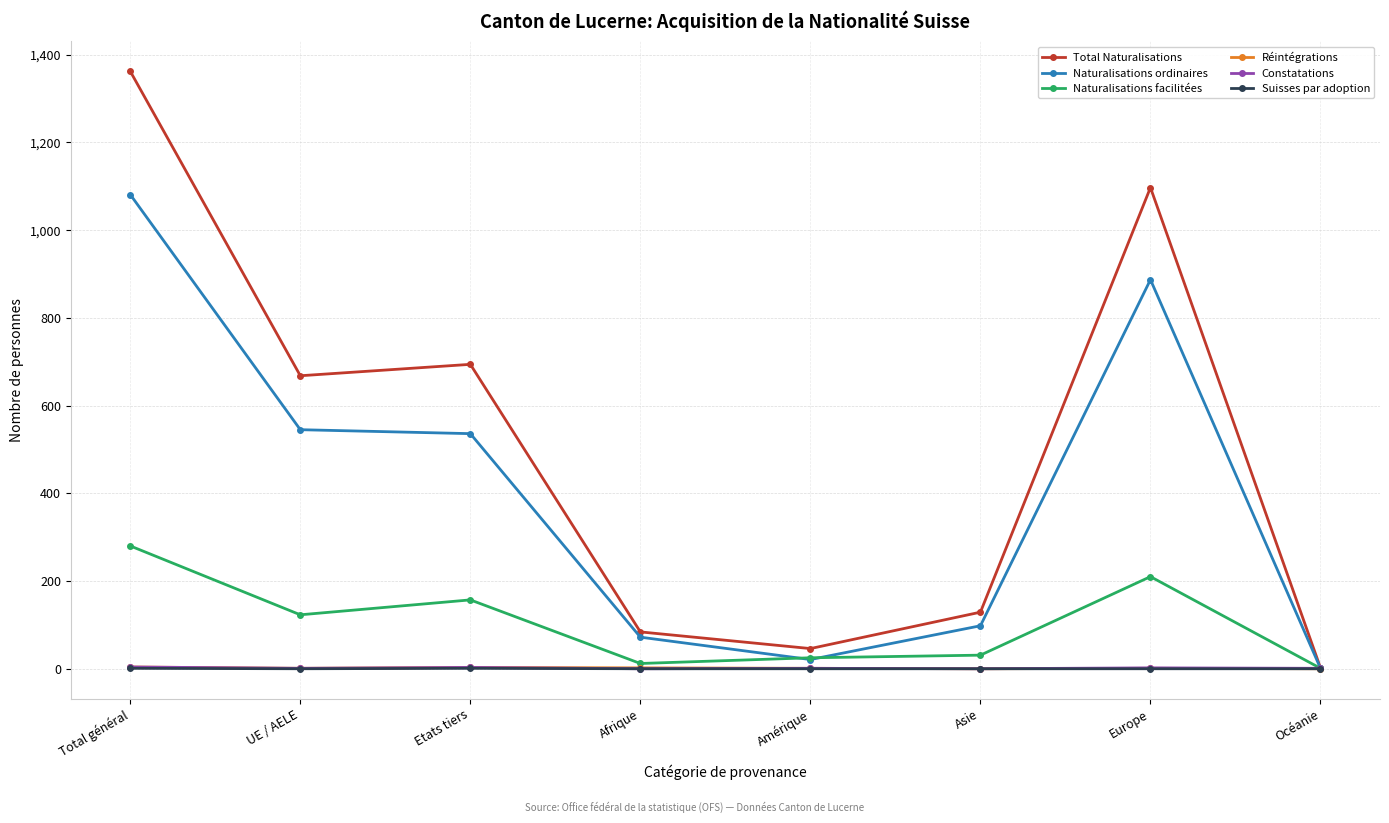

What position from the left is UE / AELE?

2